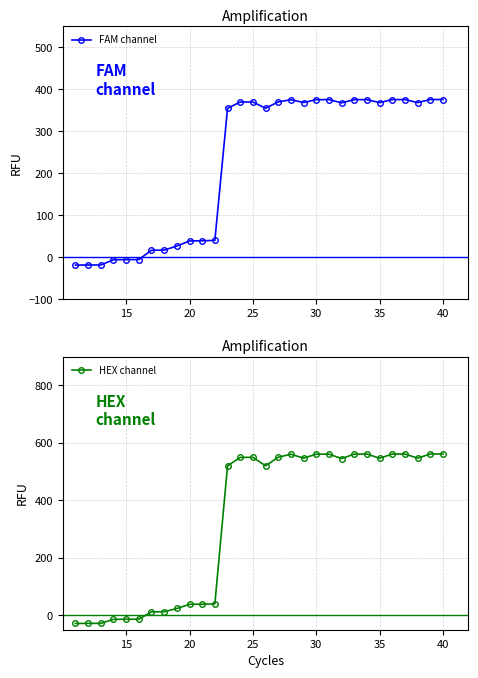

What is the maximum value for FAM channel?

375.6